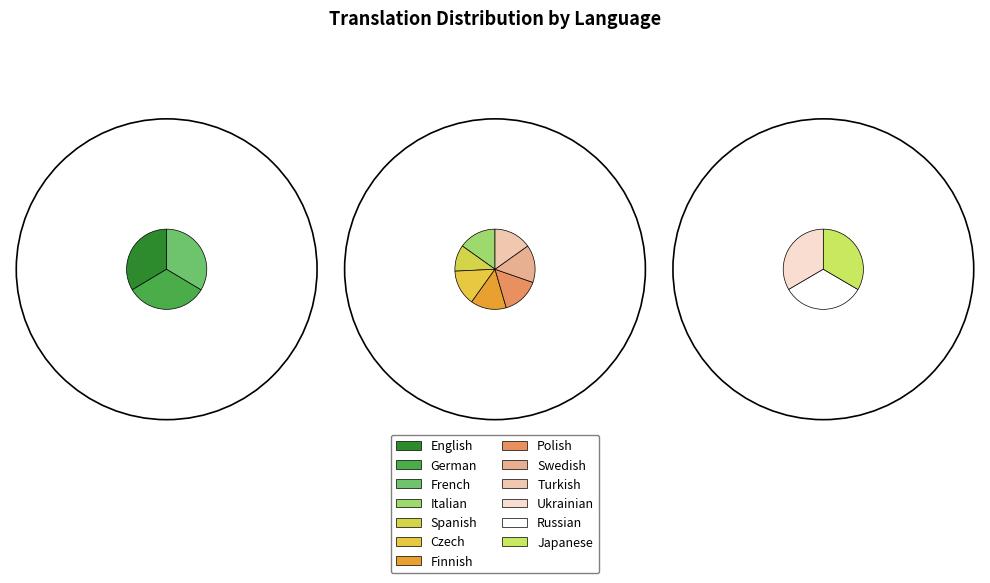

Is there any slice that represents more than half of the pie?

No